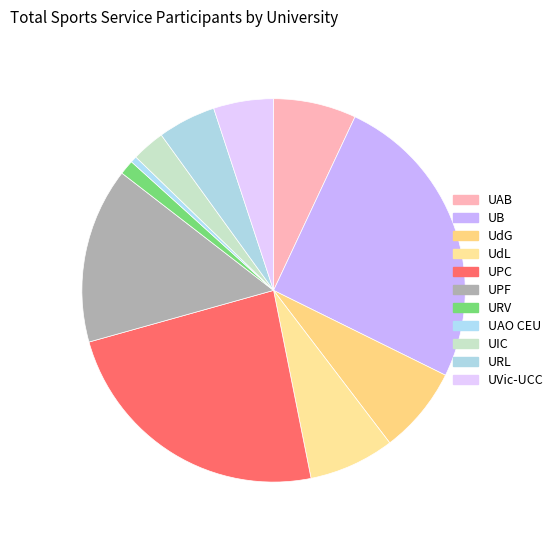

How many slices are in this pie chart?

11